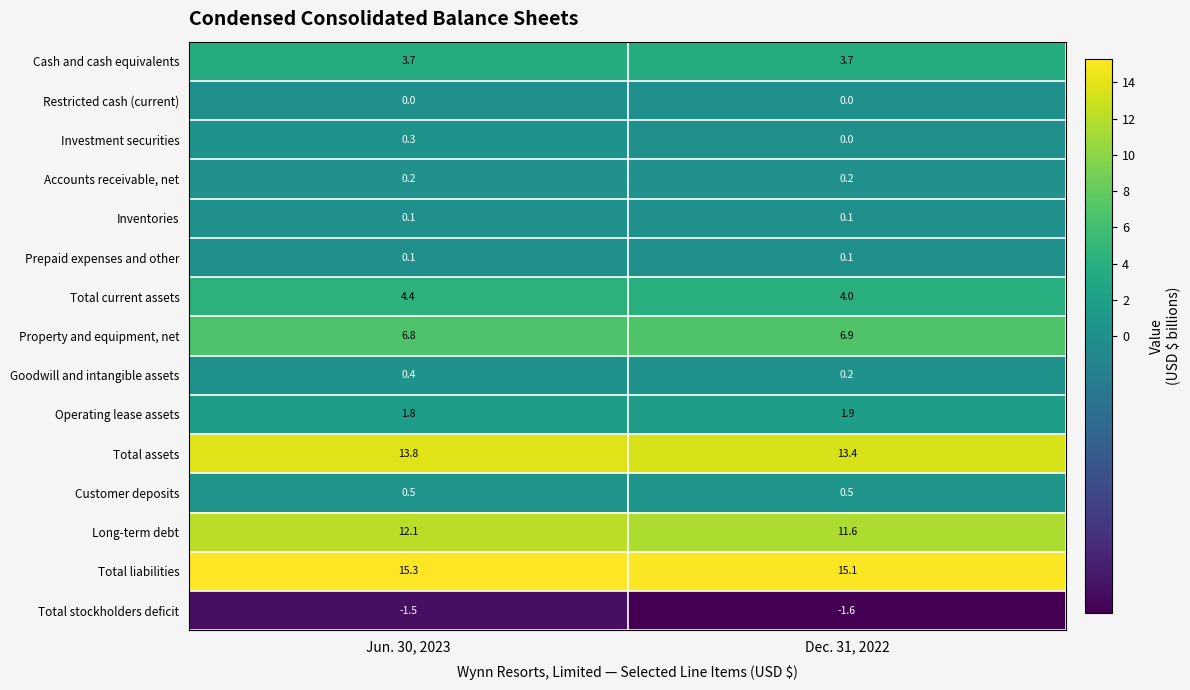

Is it true that Investment securities equals 0.0 at Dec. 31, 2022?

True